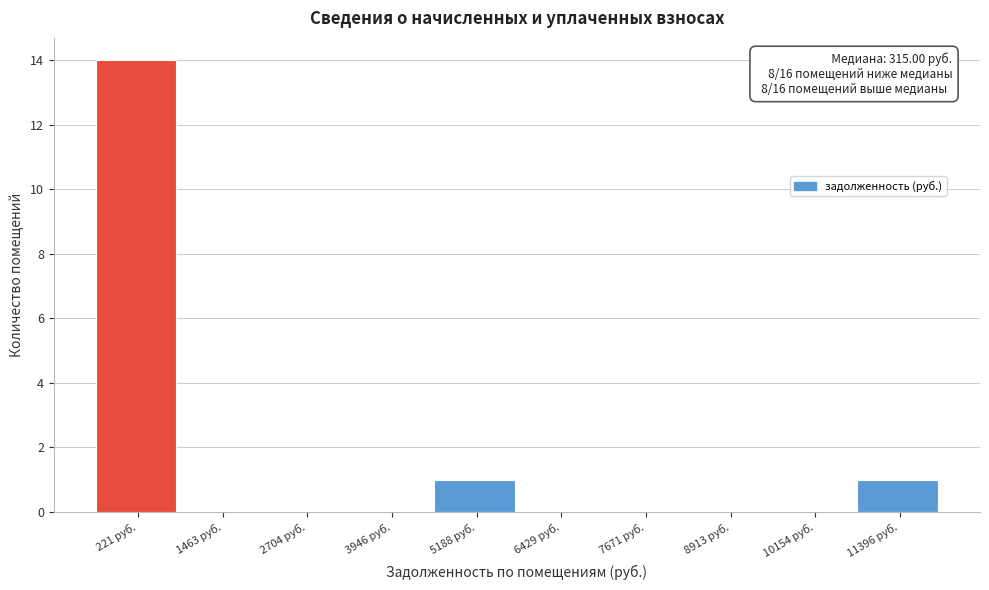

Reading right to left, list all the values displayed in this chart.

11396 руб.=1	10154 руб.=0	8913 руб.=0	7671 руб.=0	6429 руб.=0	5188 руб.=1	3946 руб.=0	2704 руб.=0	1463 руб.=0	221 руб.=14